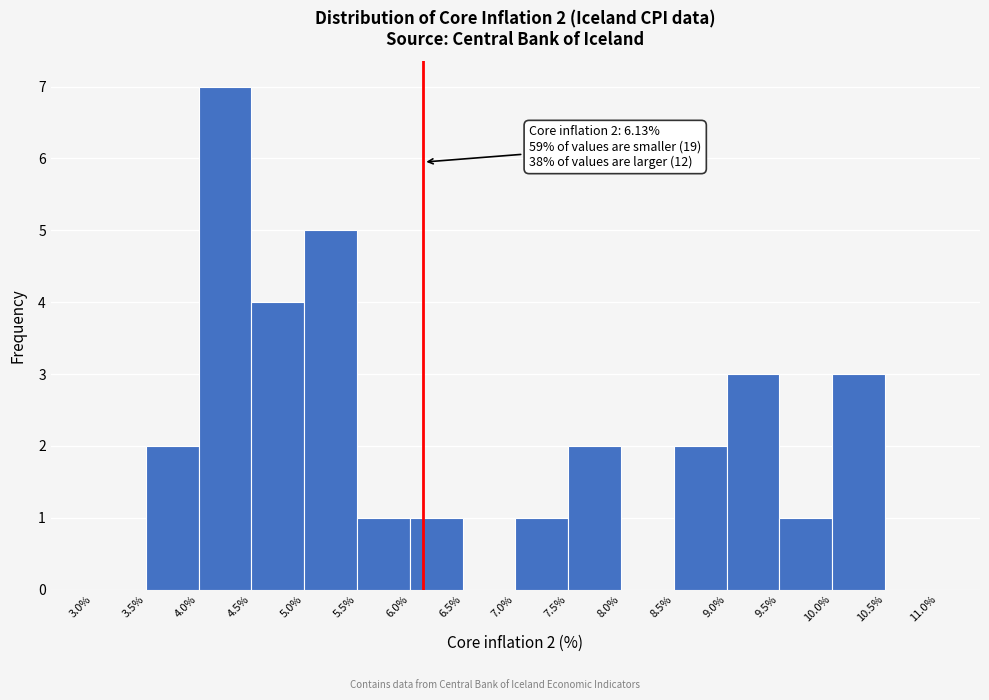

Over which range of the x-axis is the bar tallest?

4.0% to 4.5%